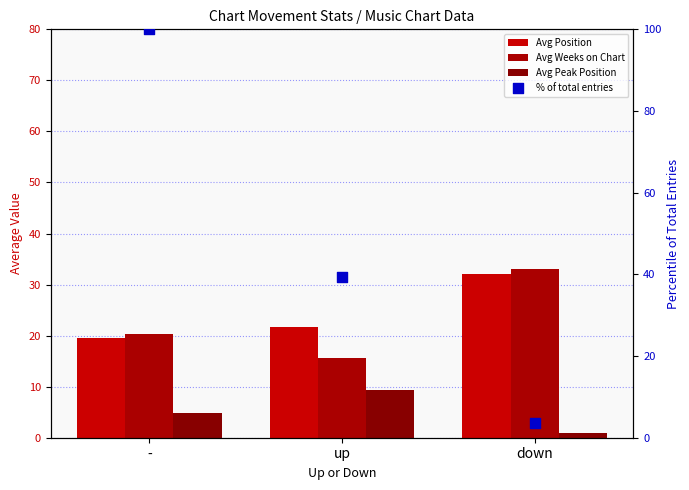

Is the value of Avg Position at - greater than the value of Avg Weeks on Chart at up?

Yes